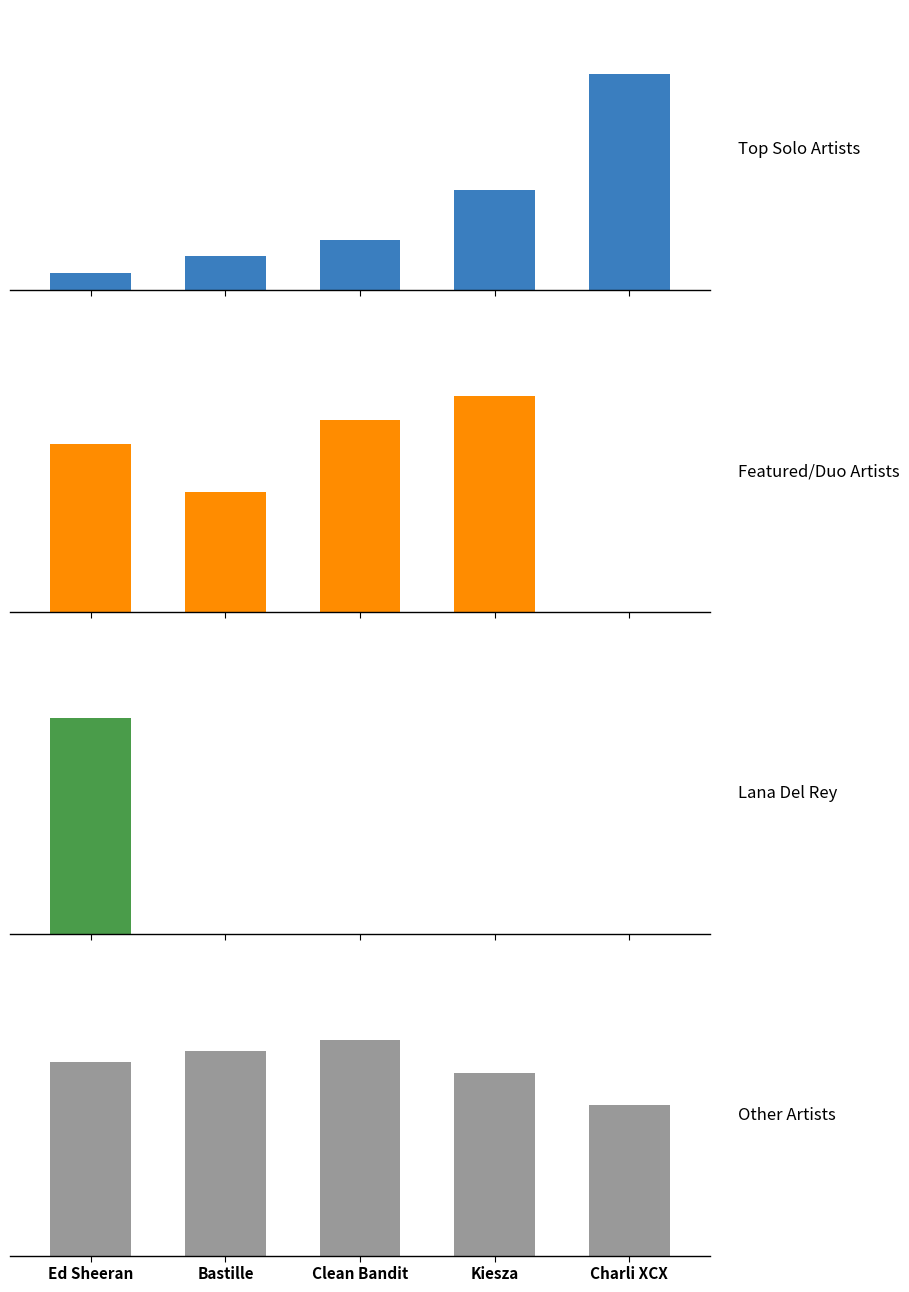

What are all the series names shown in the legend?

Top Solo Artists, Featured/Duo Artists, Lana Del Rey, Other Artists